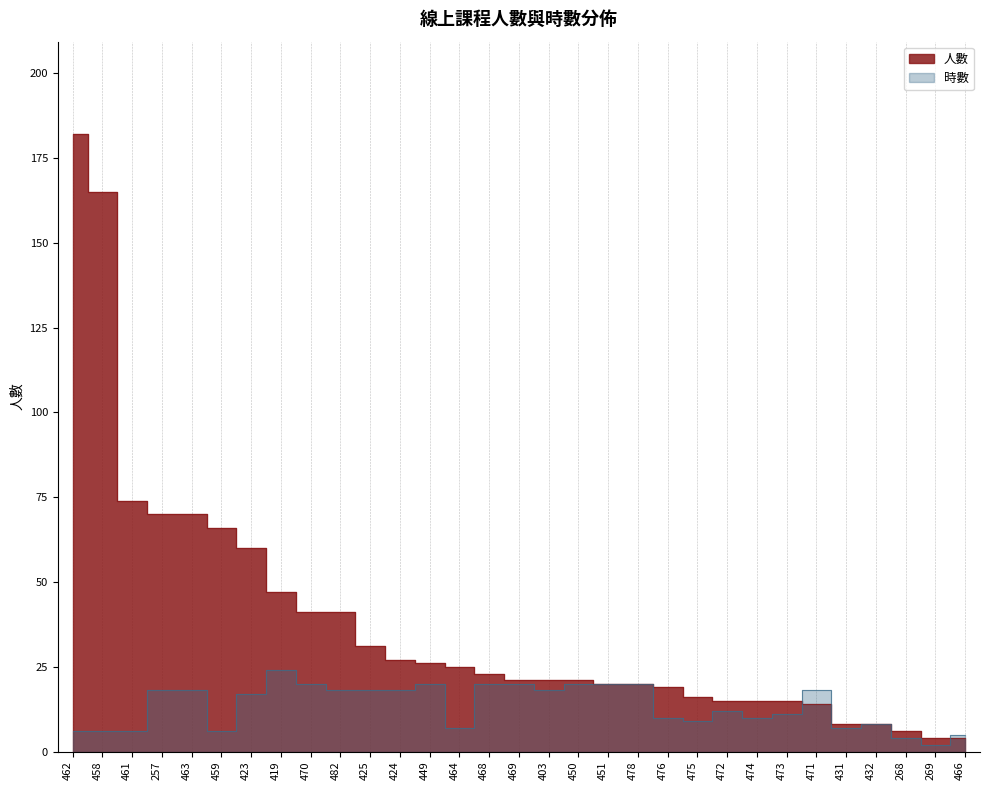

How many lines are shown in the chart?

2